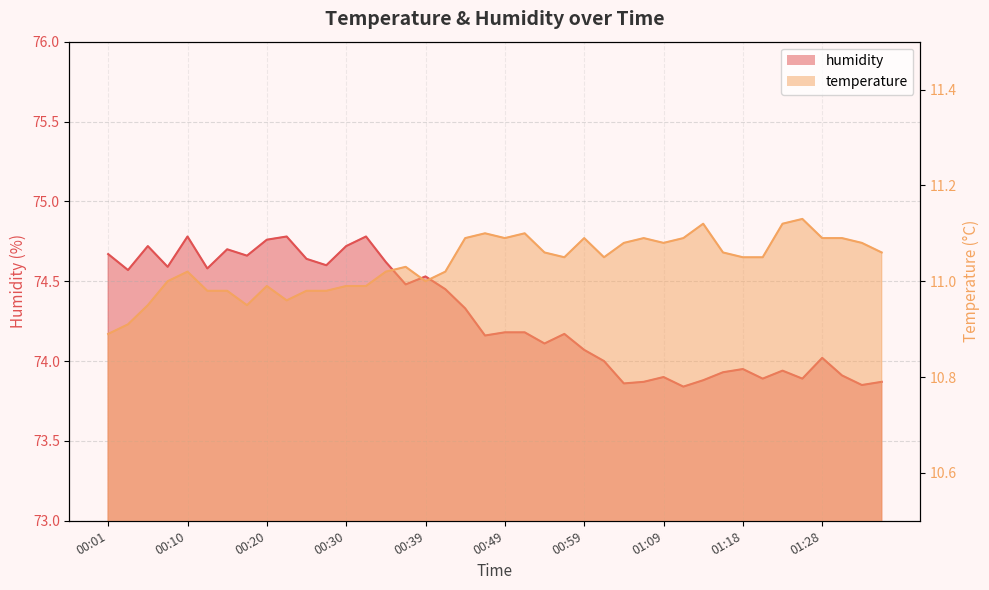

What is the lowest value of the temperature series?

10.9